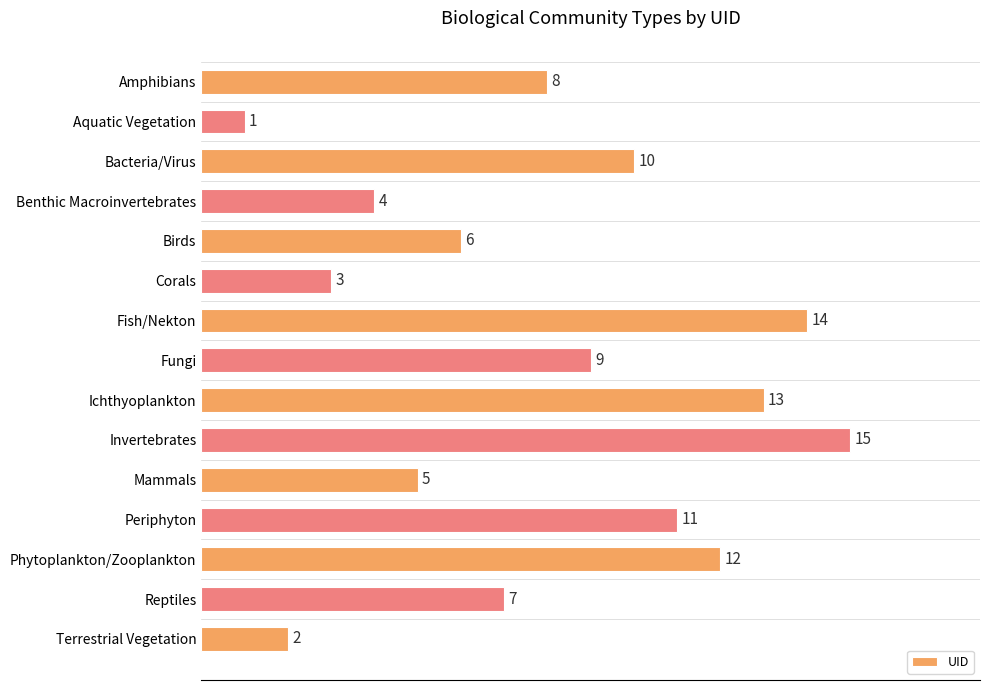

Count the number of data series in this chart.

1